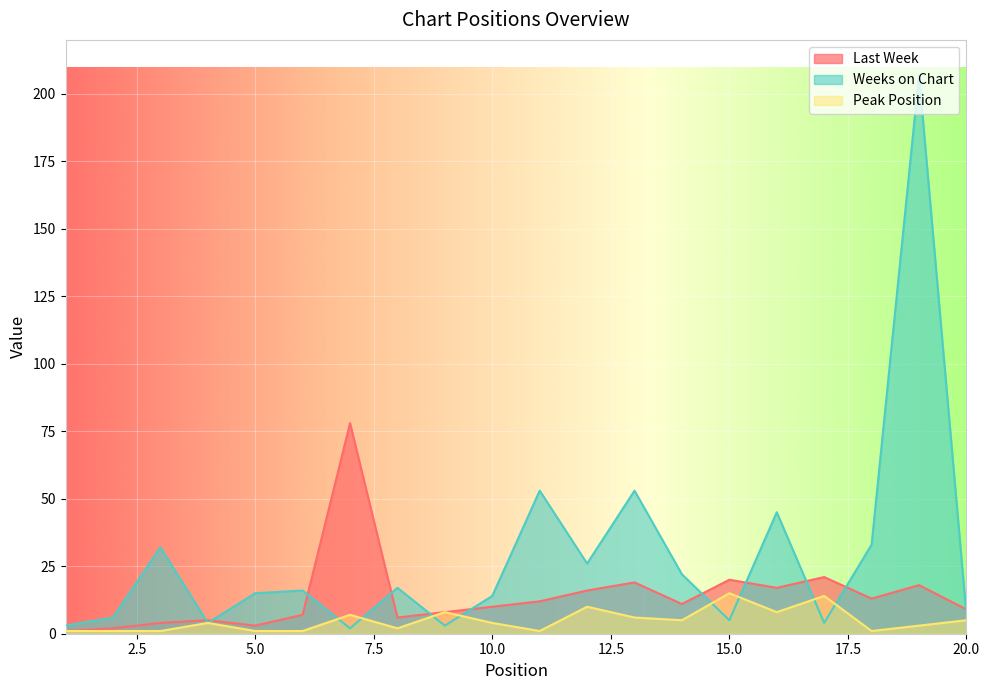

How many lines are shown in the chart?

3